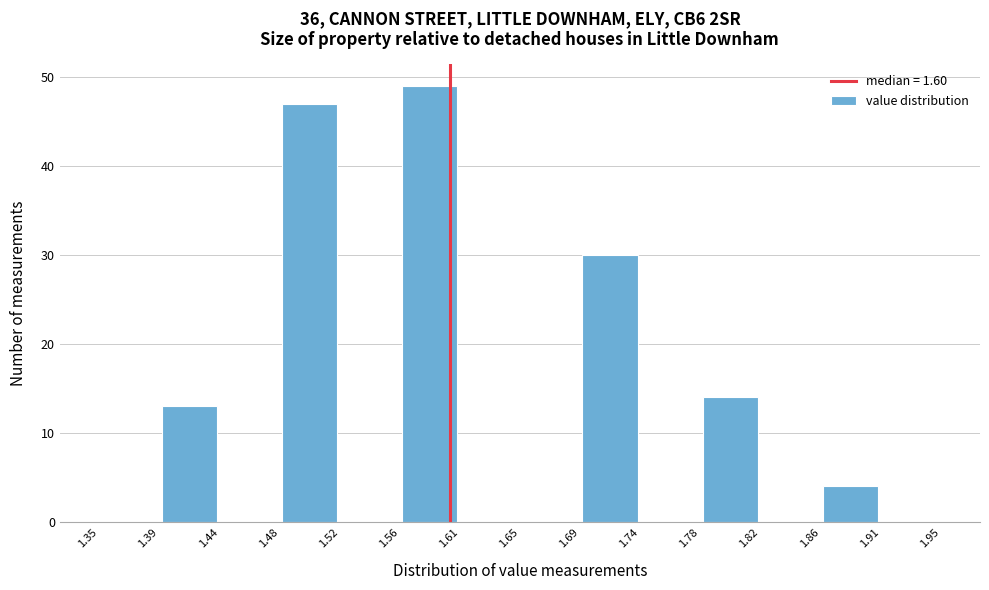

Over which range of the x-axis is the bar tallest?

1.56 to 1.61